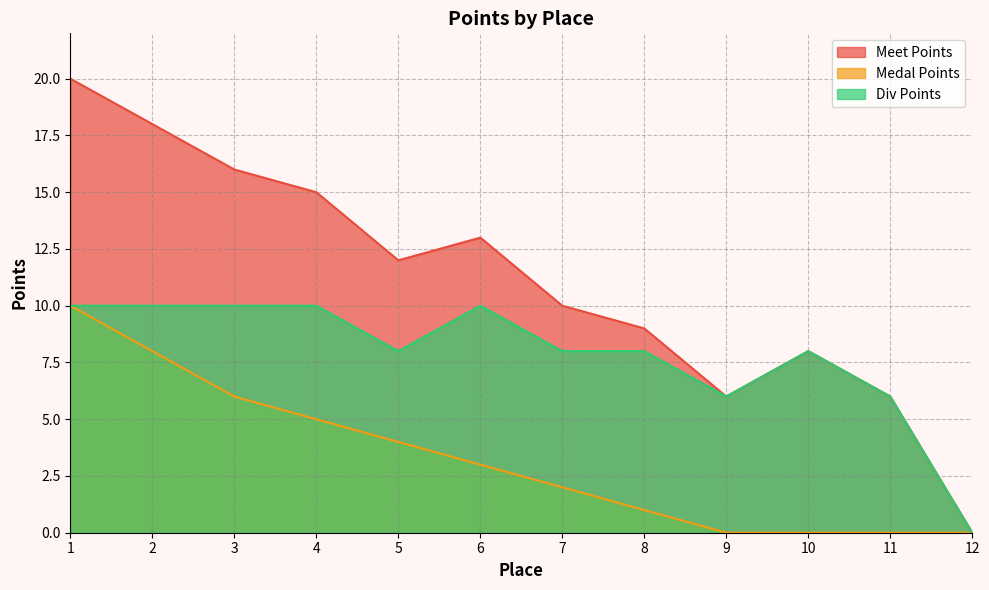

Which has a higher value, 11 or 12?

11